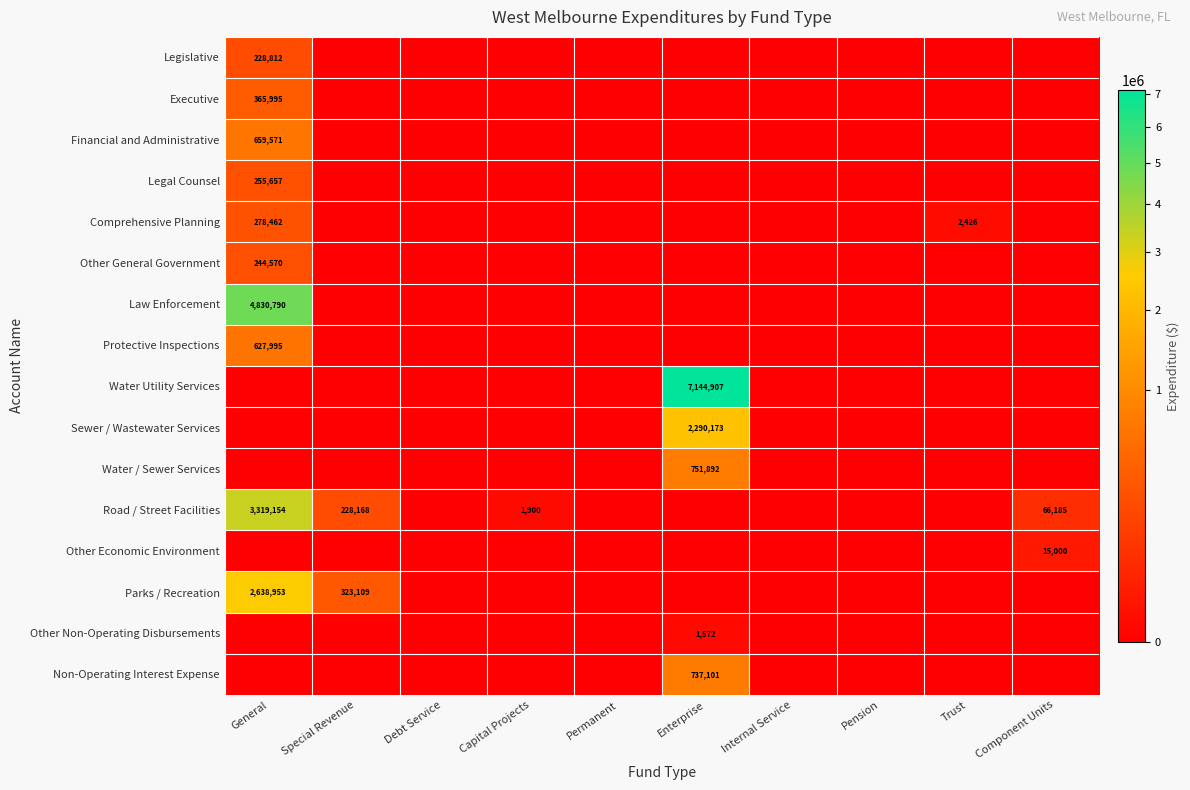

The value of Water Utility Services at Enterprise is 7144907. True or false?

True